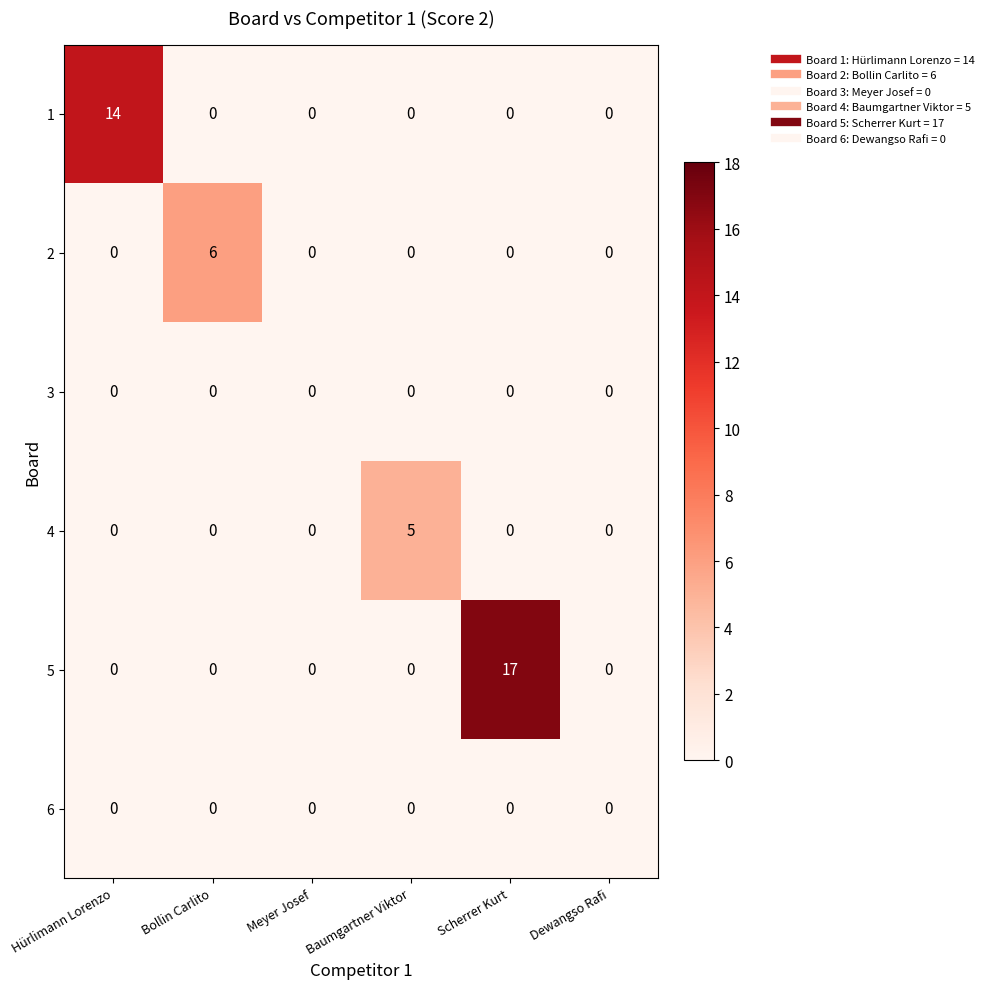

What is the maximum value shown in the chart?

17